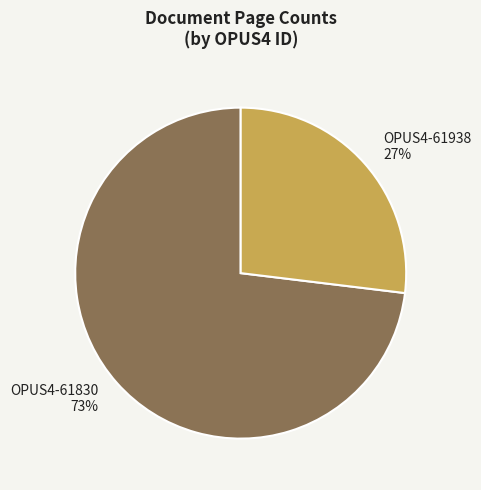

How many segments does this pie chart have?

2